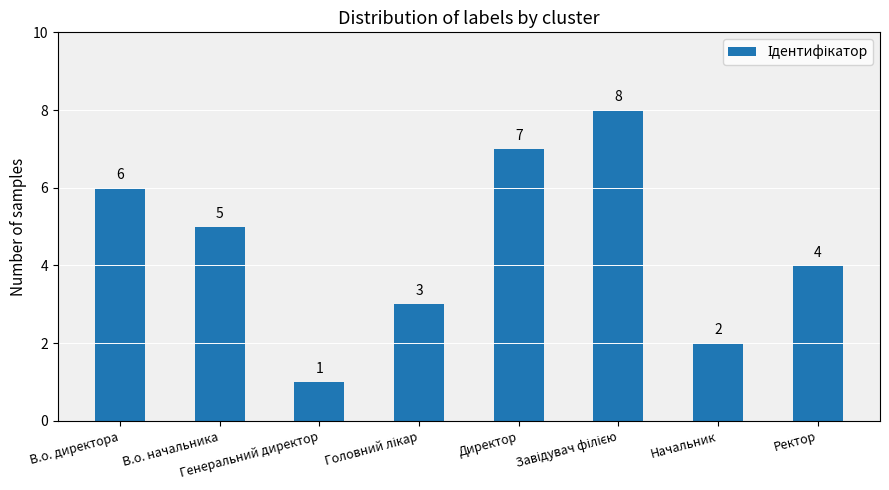

What is the value of the 8th bar from the left?

4